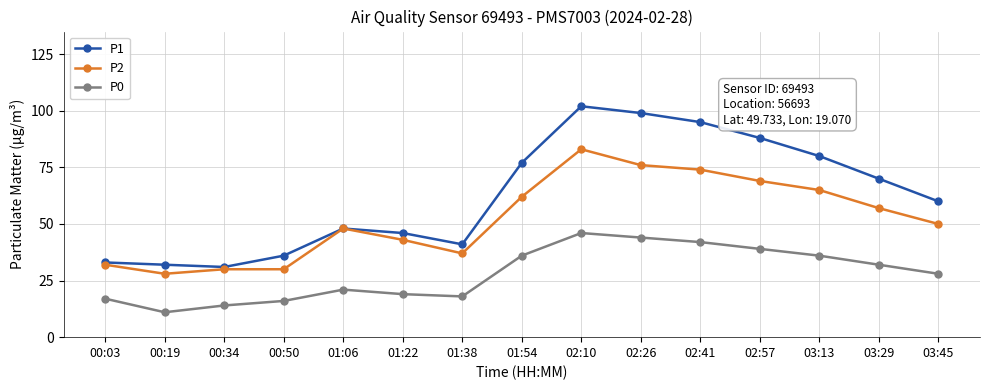

True or false: P1 and P0 intersect in this chart.

False